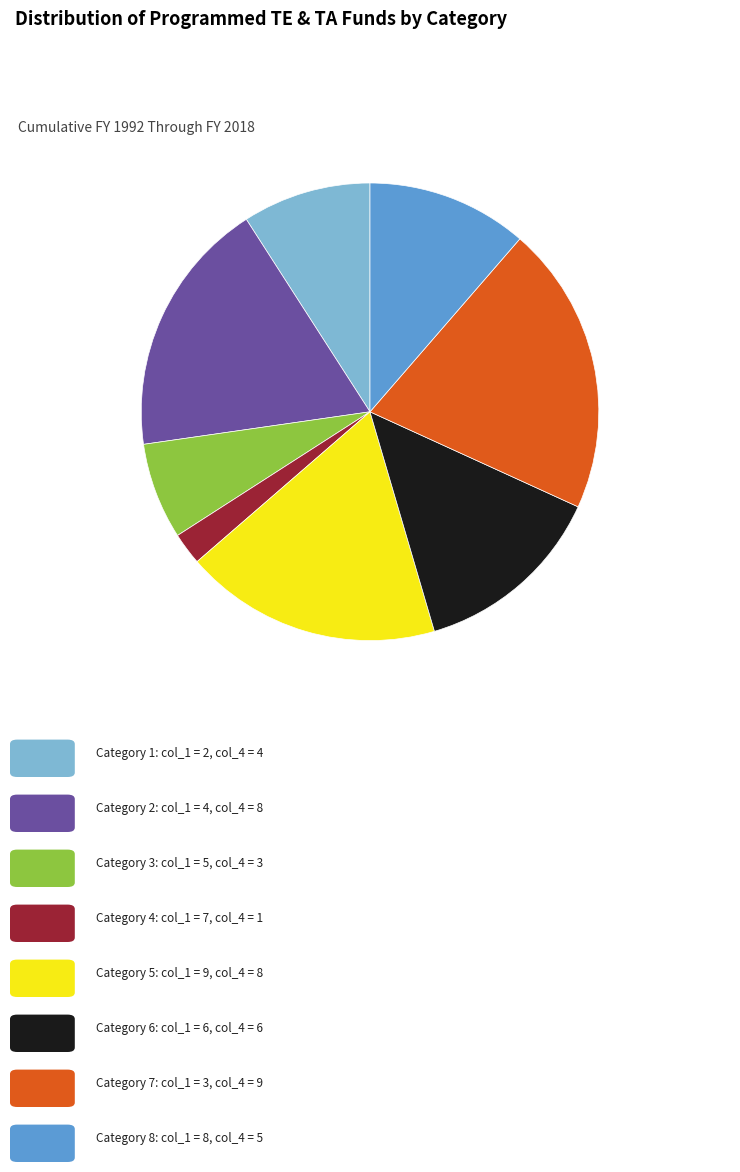

Is there a majority slice in this chart?

No